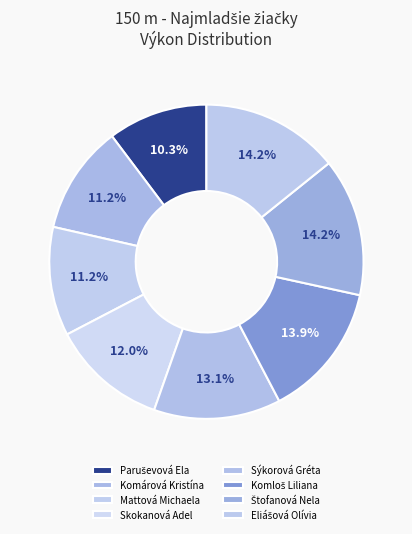

How many slices are in this pie chart?

8